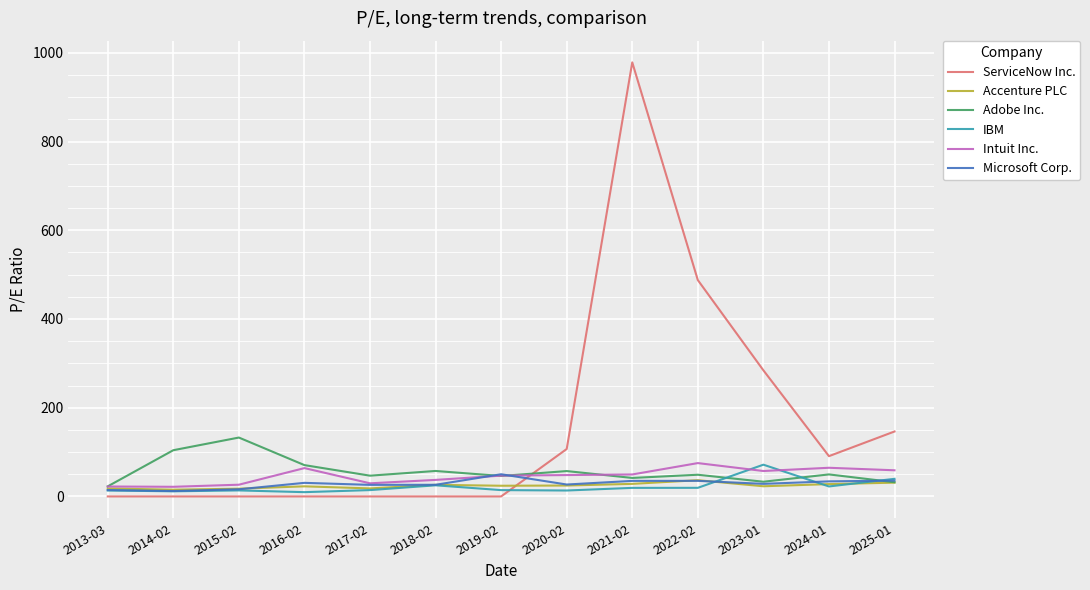

Which series ends up on top after the final intersection of ServiceNow Inc. and Intuit Inc.?

ServiceNow Inc.